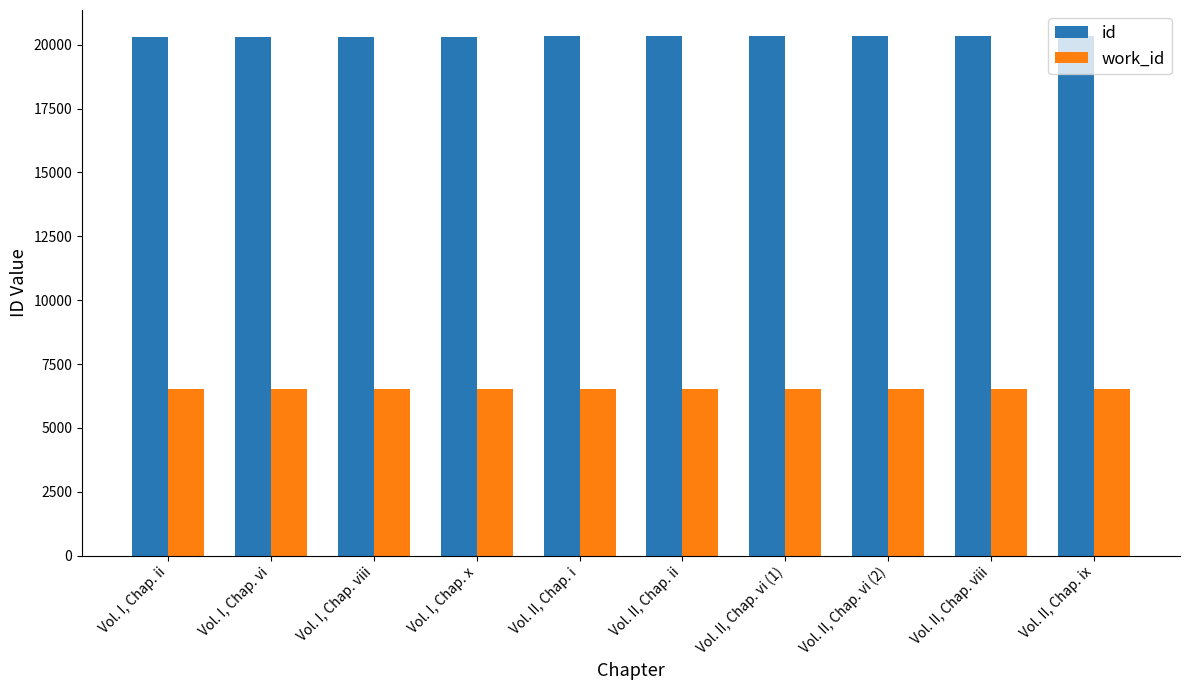

What is the value of the work_id bar at the 7th from the left?

6506